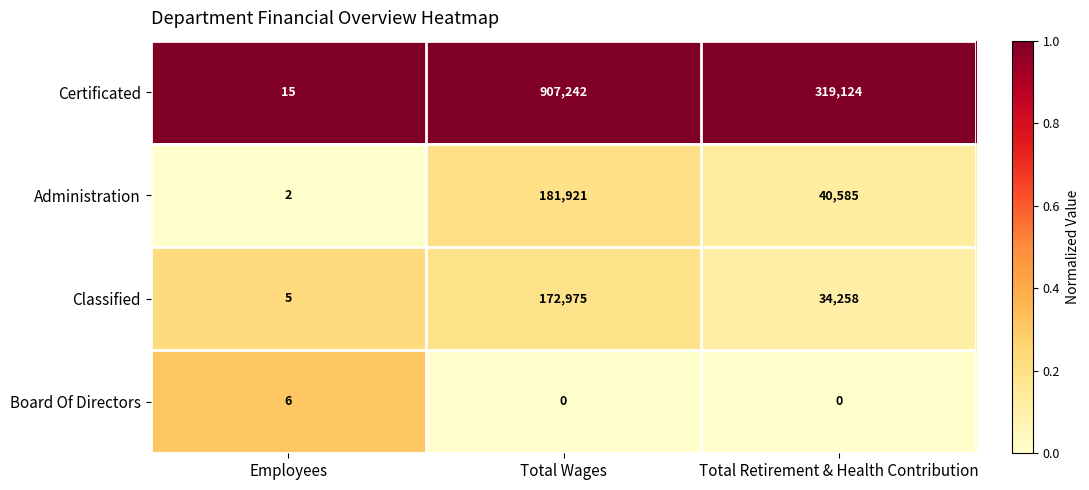

Which series has the widest spread of values?

Certificated